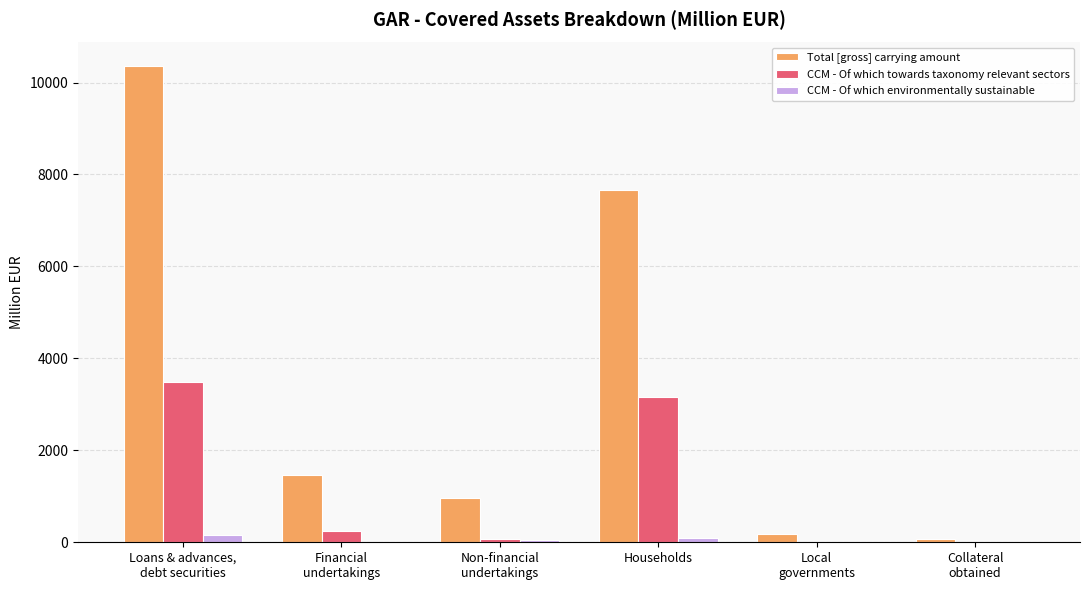

The value of Total [gross] carrying amount at Households is 7672.0. True or false?

True